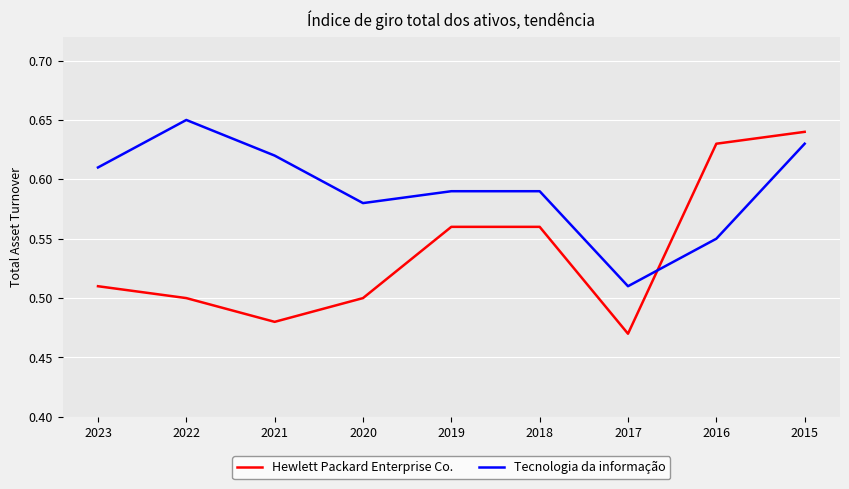

What is the total value across all series at 2017?

1.0